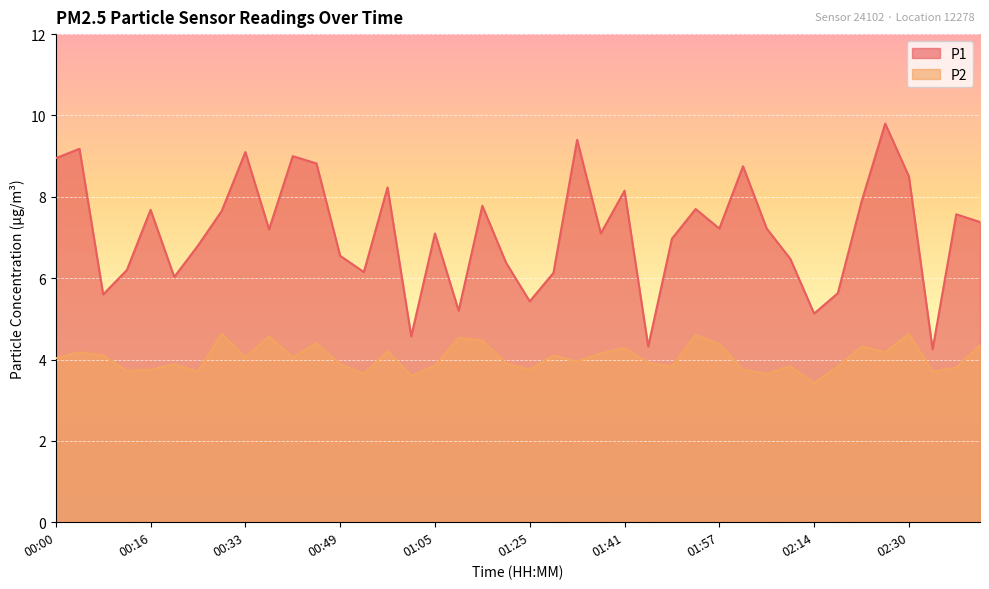

What is the label of the 2nd point from the right?

02:38